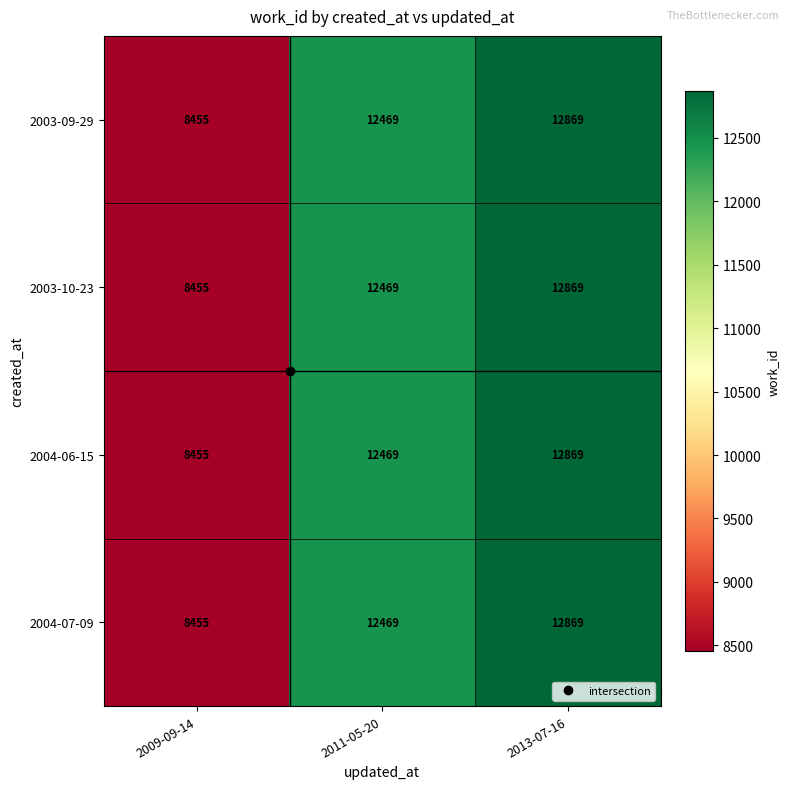

List the labels in order of 2003-09-29 value, smallest first.

2009-09-14, 2011-05-20, 2013-07-16